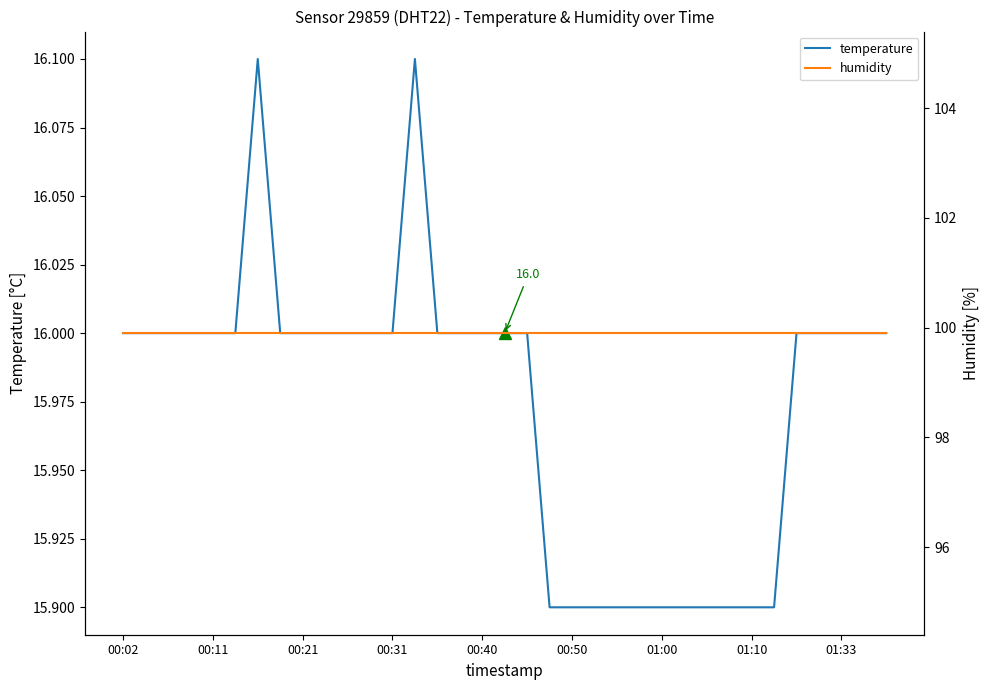

What is the label of the 17th point from the left?

00:40